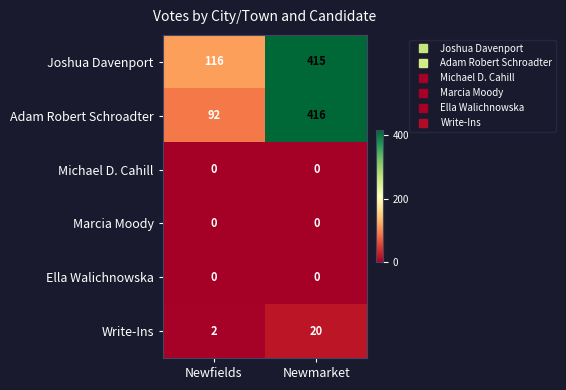

What is the greatest value displayed?

416